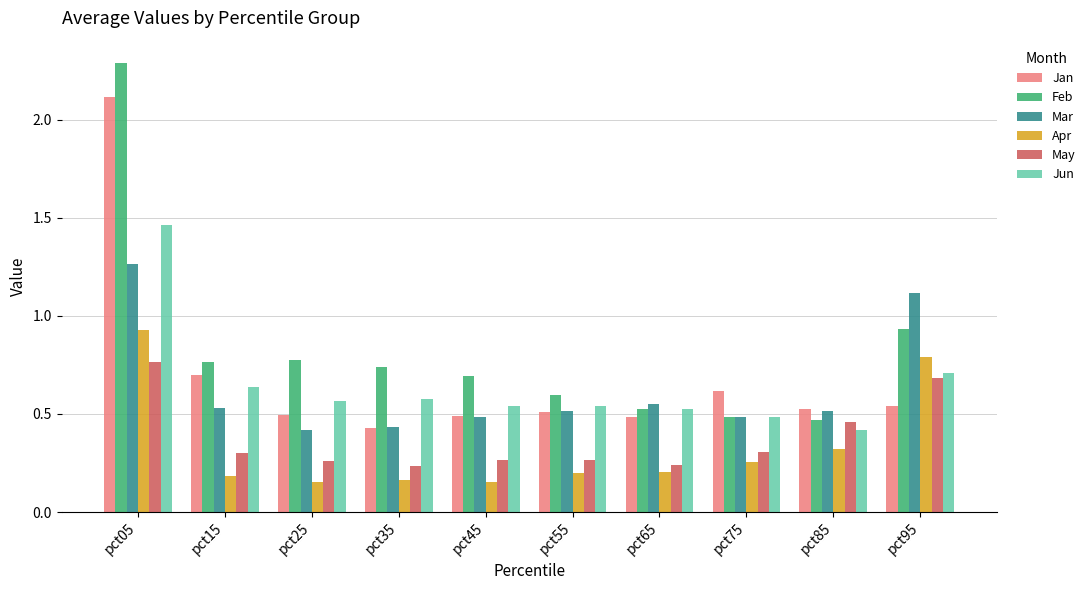

Which category has the highest value in the Feb series?

pct05